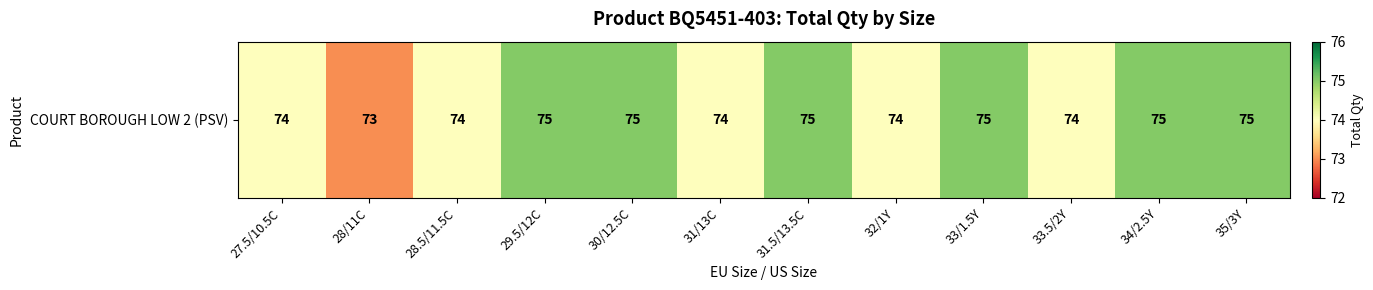

Which category has the lowest value across all series?

28/11C